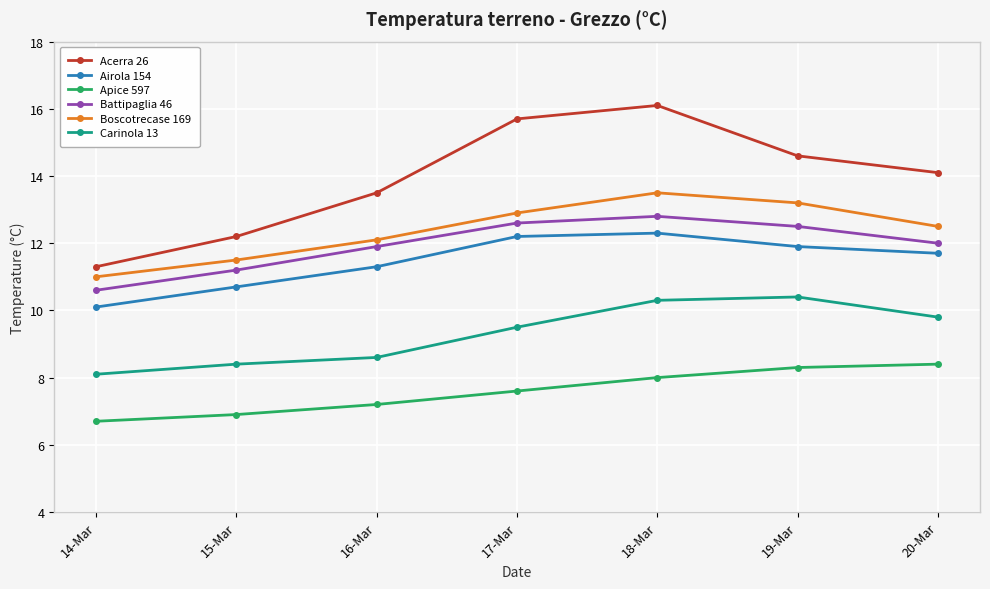

The Carinola 13 series shows 8.1 at 14-Mar. True or false?

True